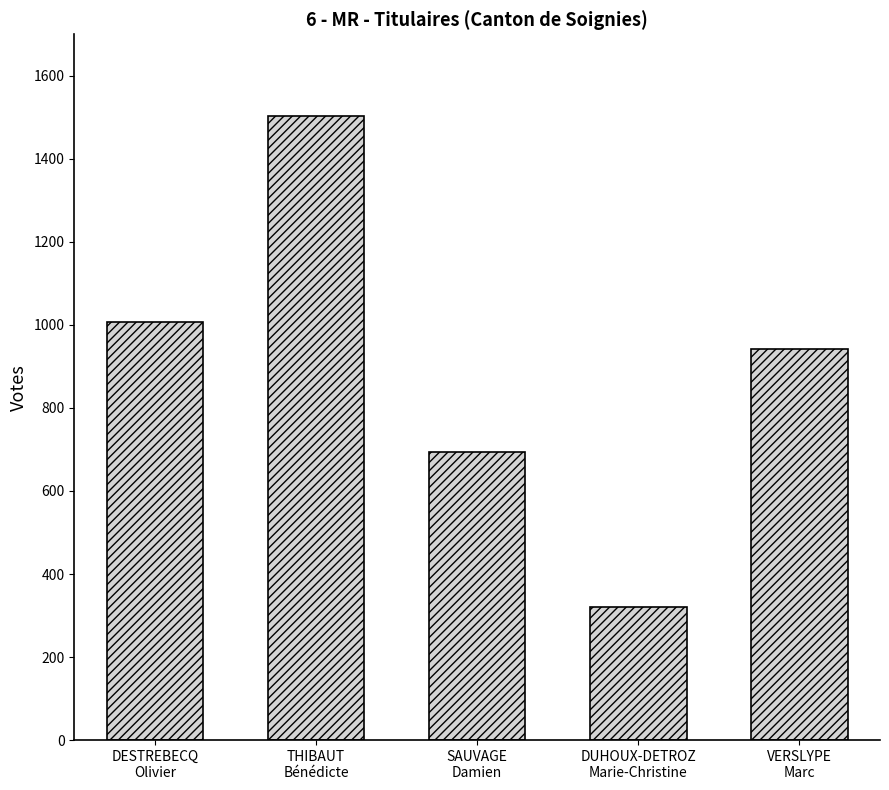

Reading right to left, what are all the values shown in this chart?

VERSLYPE
Marc=942	DUHOUX-DETROZ
Marie-Christine=321	SAUVAGE
Damien=694	THIBAUT
Bénédicte=1503	DESTREBECQ
Olivier=1006